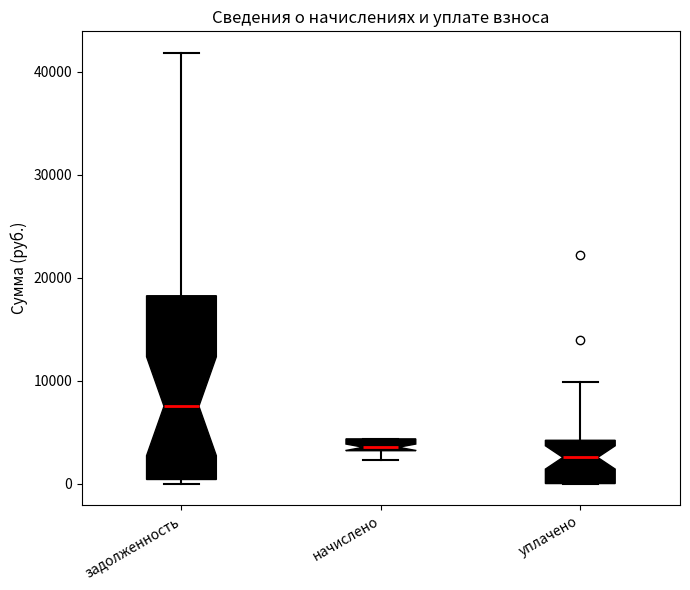

Where is the upper edge of the box for задолженность on the y-axis? The values are not printed on the chart, so give them approximately, as read against the axis.

18000